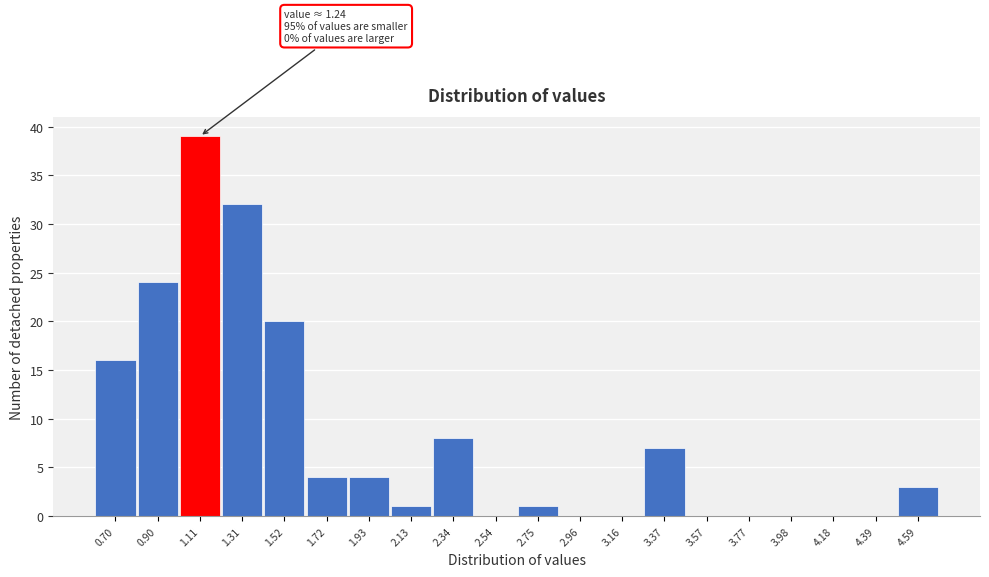

Reading left to right, transcribe all the data shown in this chart.

0.70=16	0.90=24	1.11=39	1.31=32	1.52=20	1.72=4	1.93=4	2.13=1	2.34=8	2.54=0	2.75=1	2.96=0	3.16=0	3.37=7	3.57=0	3.77=0	3.98=0	4.18=0	4.39=0	4.59=3